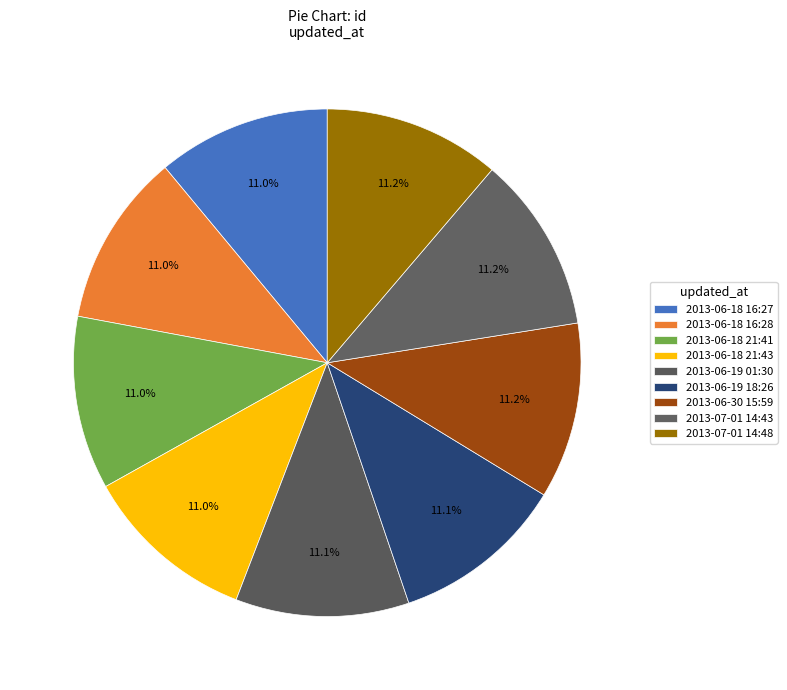

How many slices are in this pie chart?

9